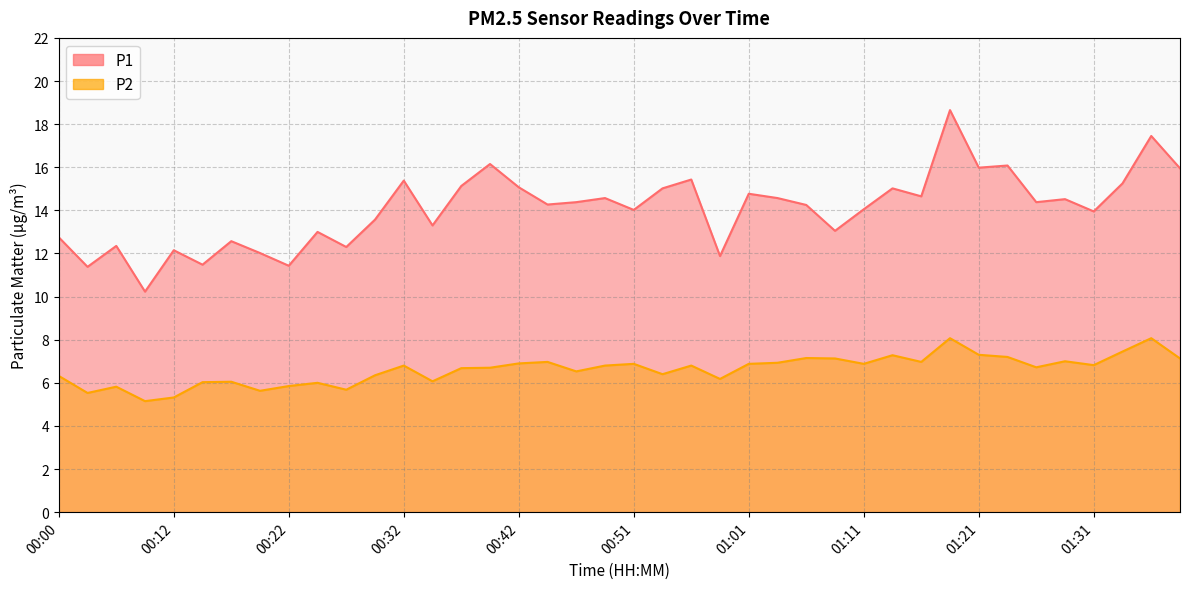

Which series changed the most between 00:22 and 00:25?

P1